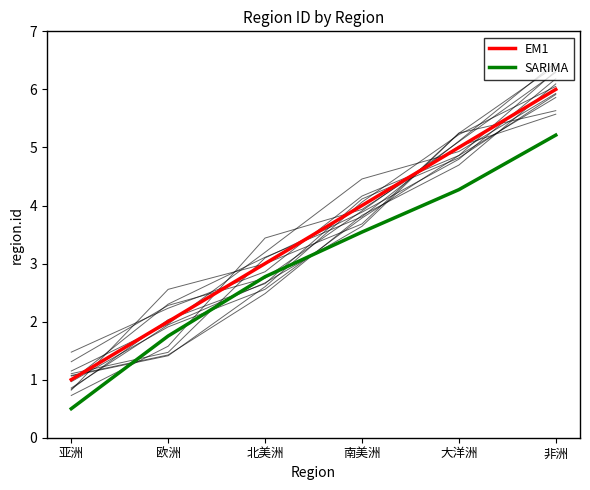

Read the EM1 value at 北美洲.

3.0